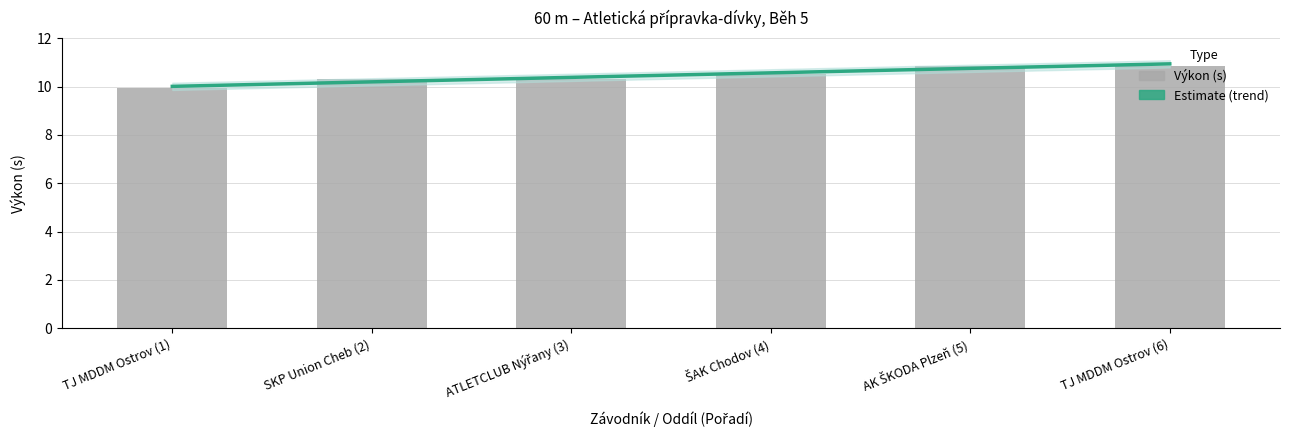

Reading left to right, extract all data points from this chart.

9.9	10.3	10.3	10.5	10.9	10.9